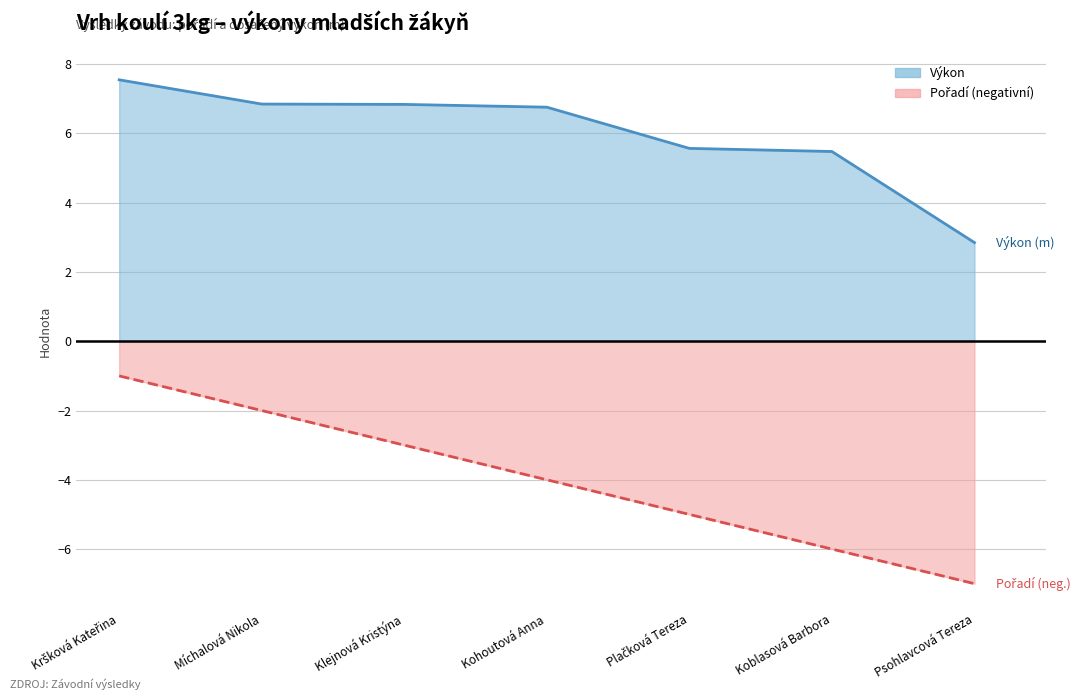

What is the label of the 5th point from the right?

Klejnová Kristýna